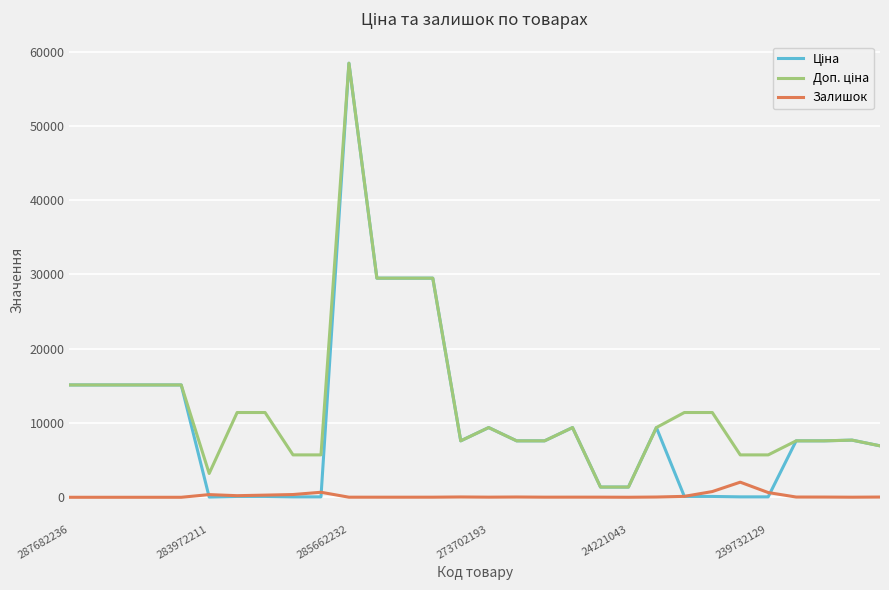

What is the greatest value displayed?

58426.5